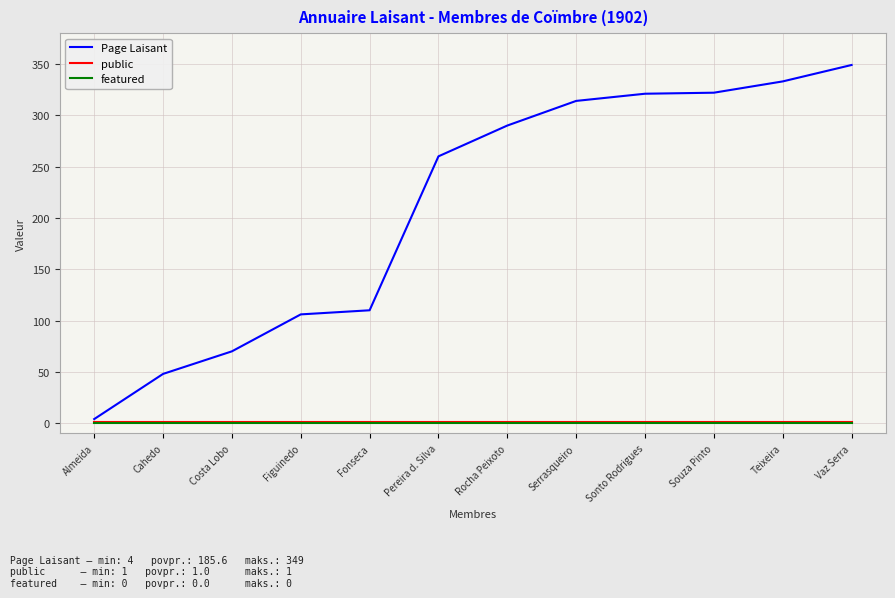

What is the maximum value shown in the chart?

349